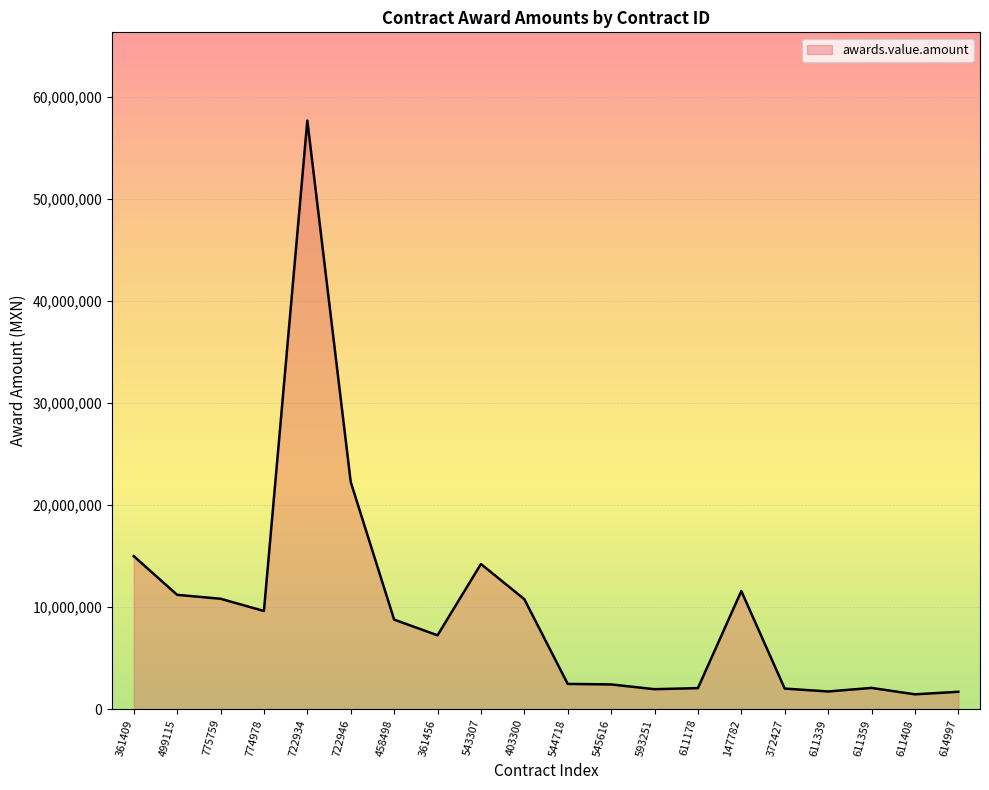

How many values are below 8769637?

10